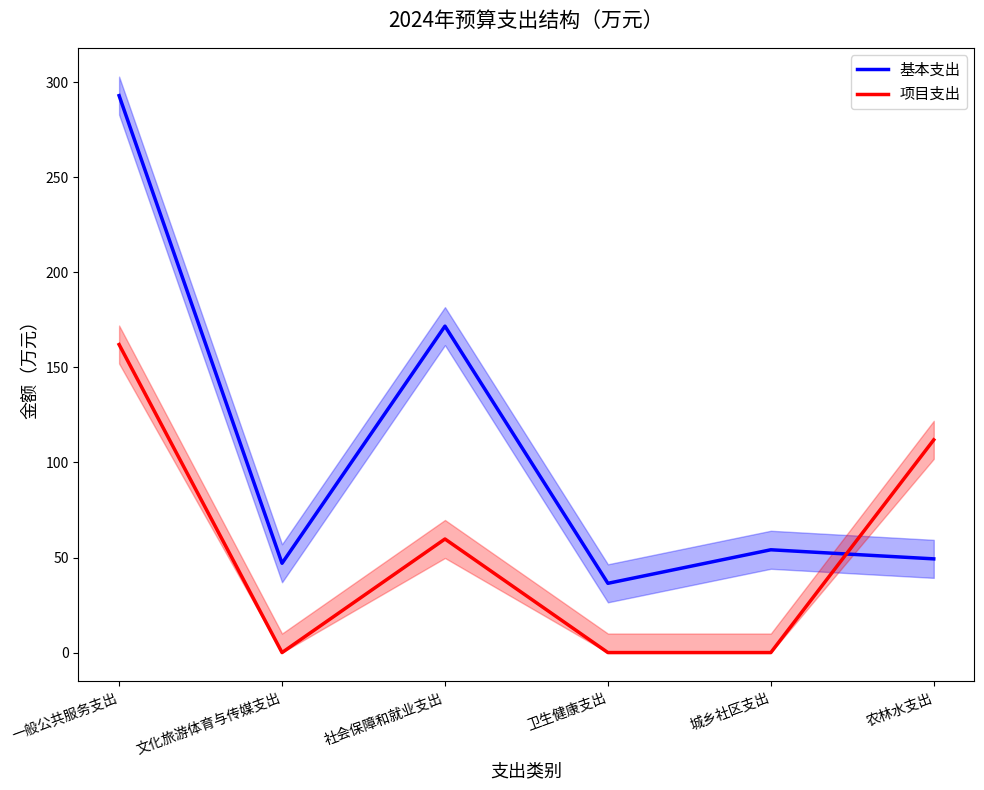

What position from the left is 卫生健康支出?

4